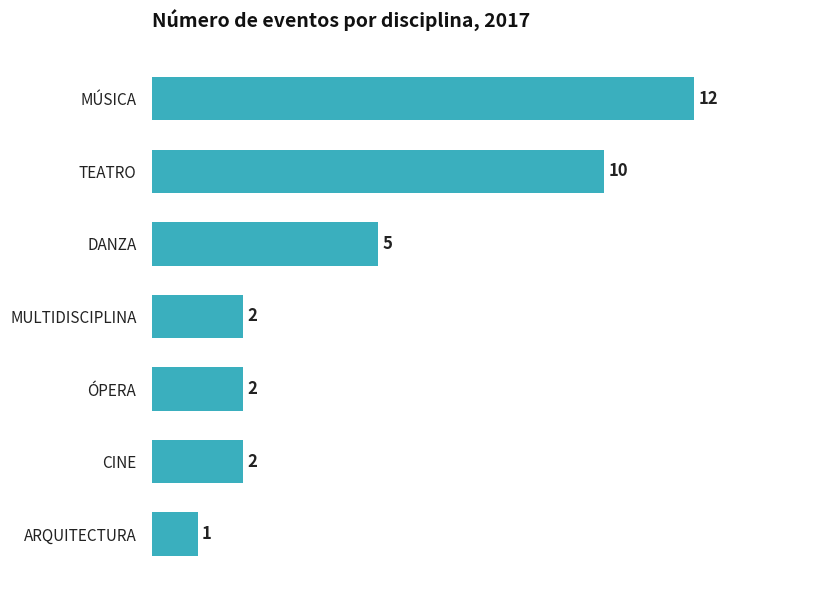

What is the difference between the maximum and minimum values?

11